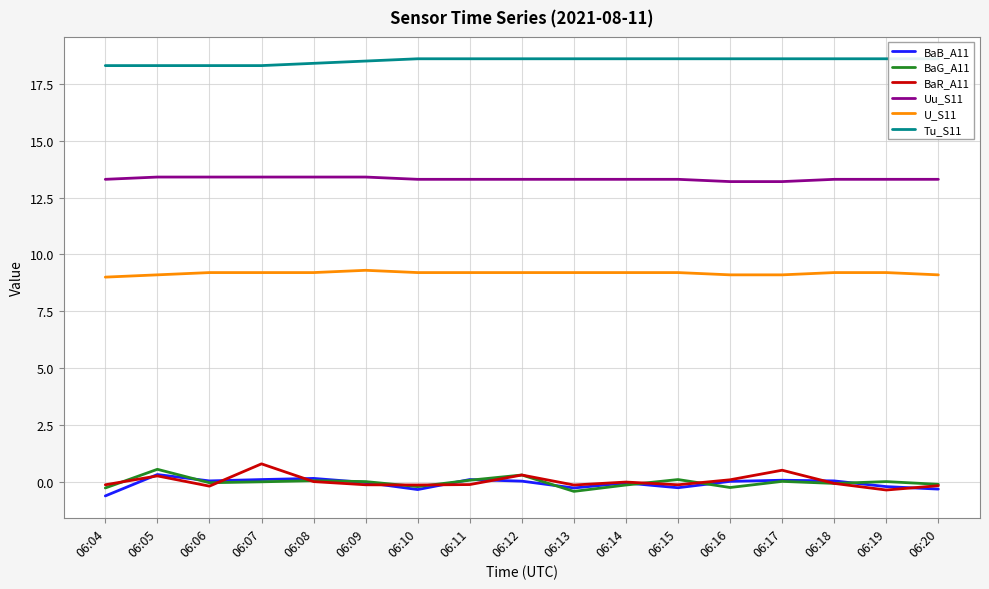

Is it true that BaR_A11 equals 0.0 at 06:08?

False